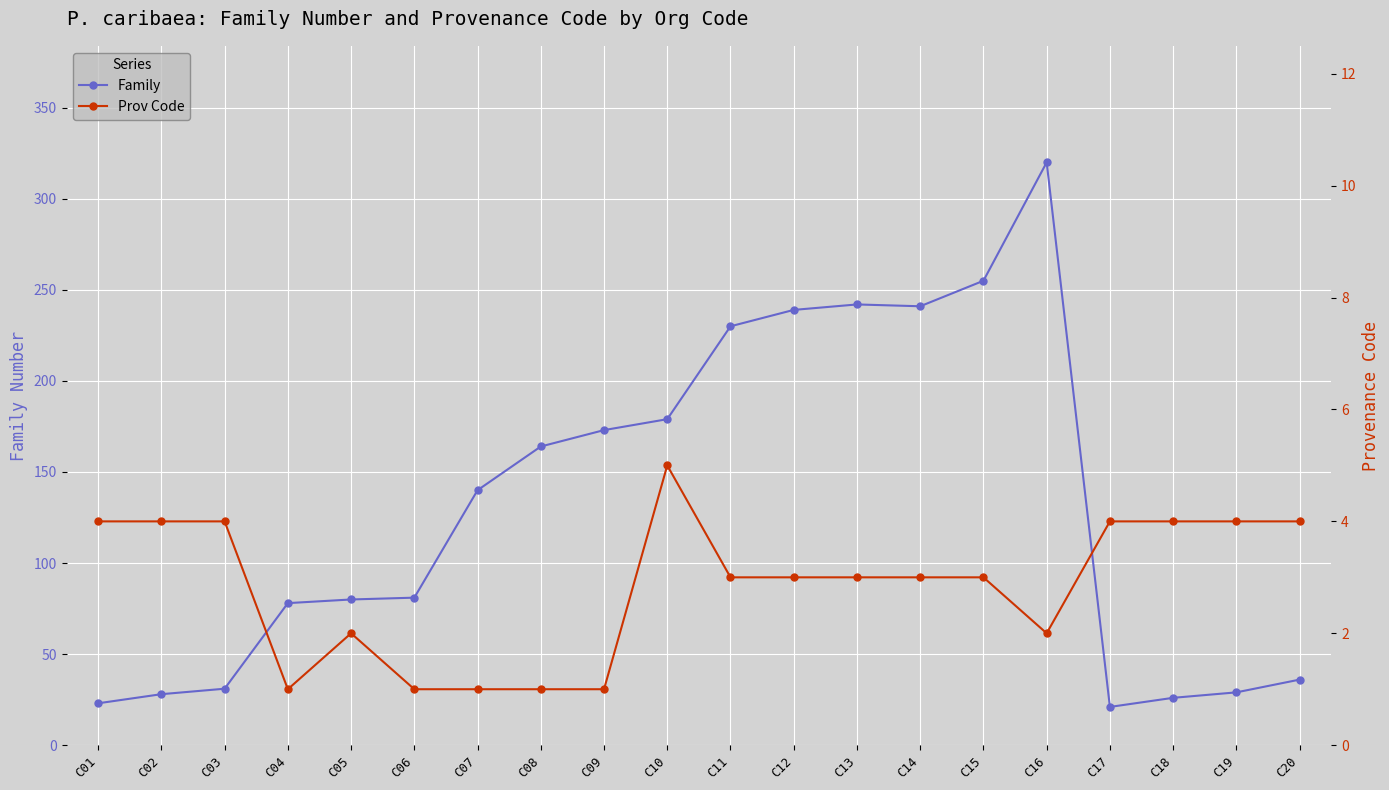

What is the value of the Prov Code point at the 13th from the left?

3